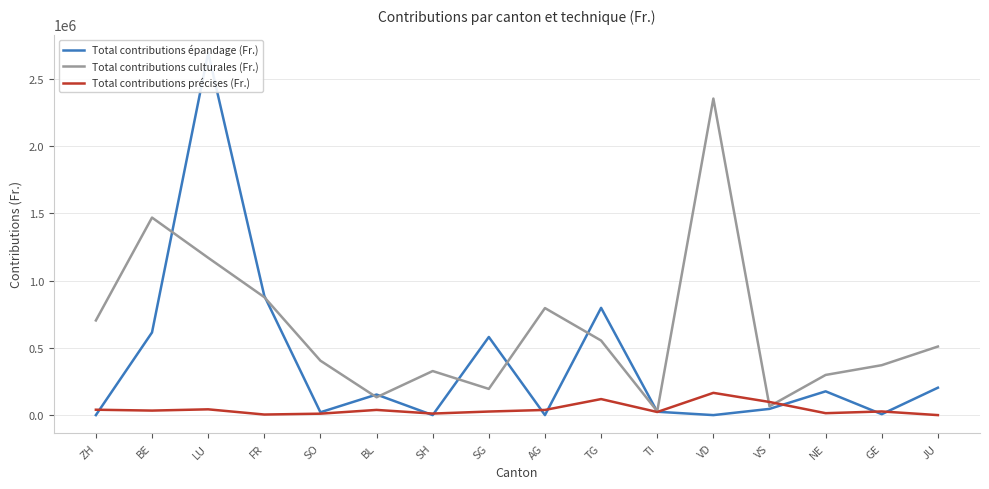

Which series has the largest total across all categories?

Total contributions culturales (Fr.)